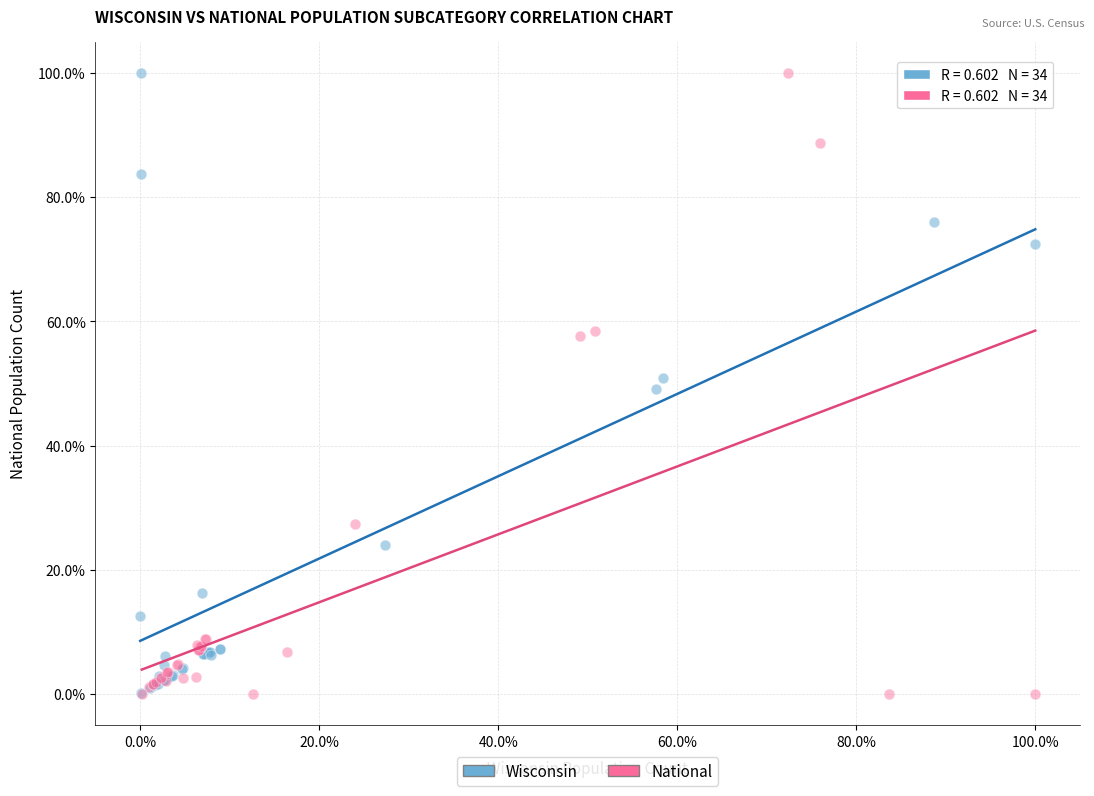

What are all the series names shown in the legend?

Wisconsin, National